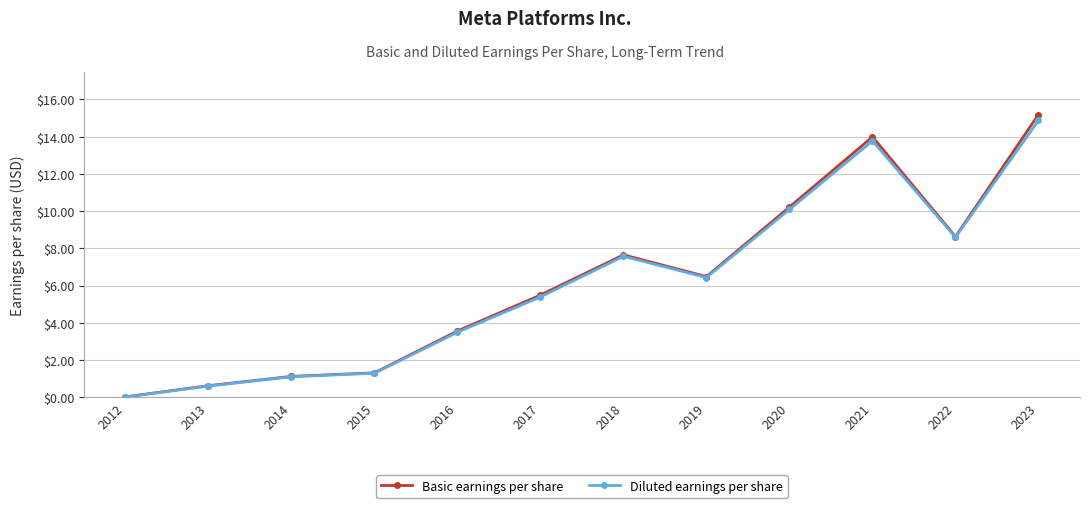

What is the average value of the Basic earnings per share series?

6.2